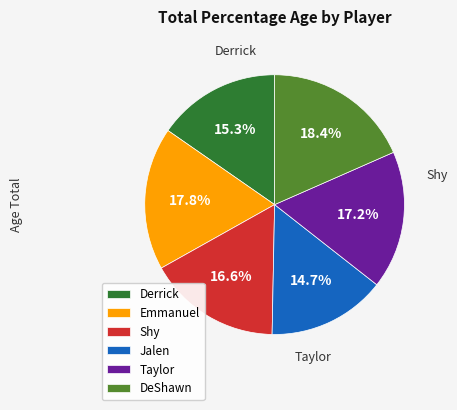

What portion of the pie excludes DeShawn?

81.6%